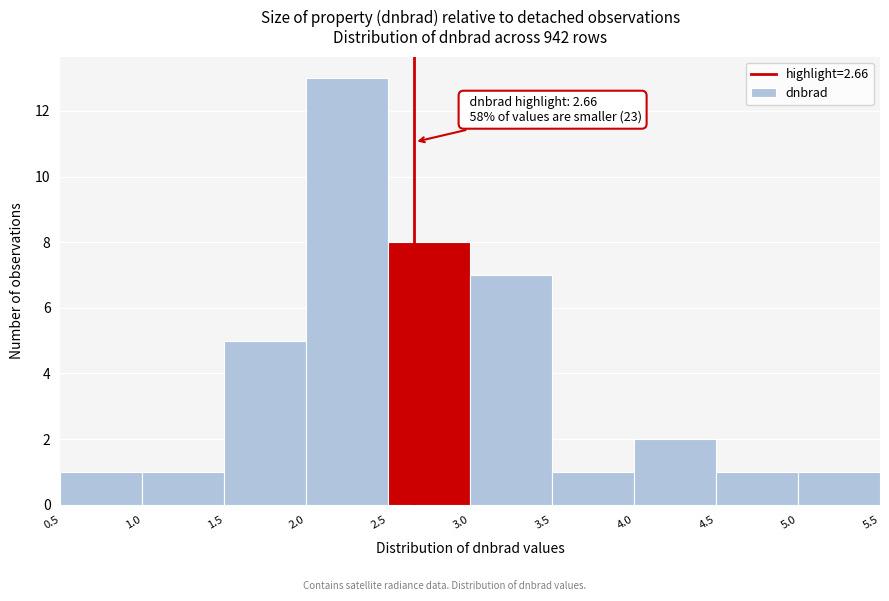

Which range on the x-axis has the tallest bar?

2.0 to 2.5